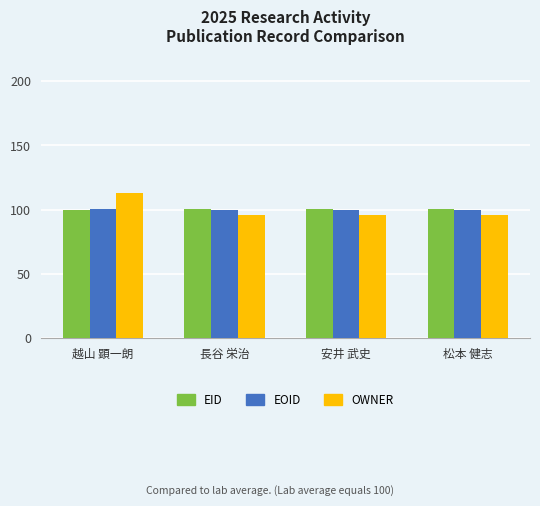

What is the highest value of the EOID series?

100.4